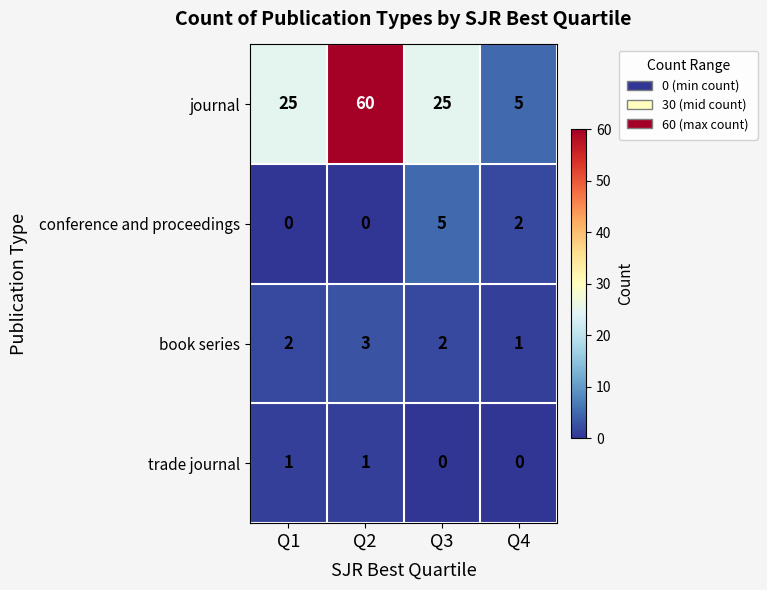

Reading left to right, transcribe all the data shown in this chart.

journal: 25	60	25	5
conference and proceedings: 0	0	5	2
book series: 2	3	2	1
trade journal: 1	1	0	0